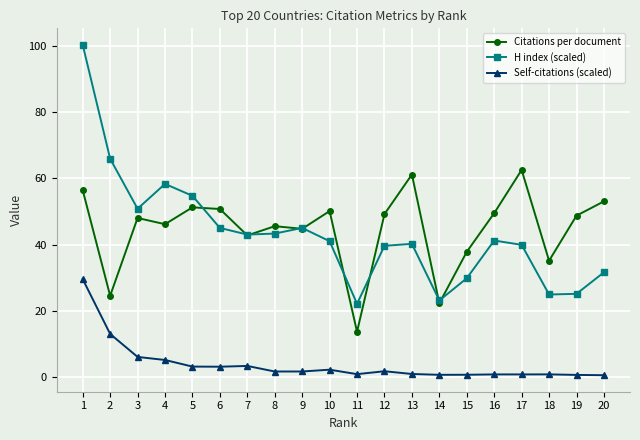

True or false: Citations per document and Self-citations (scaled) intersect in this chart.

False